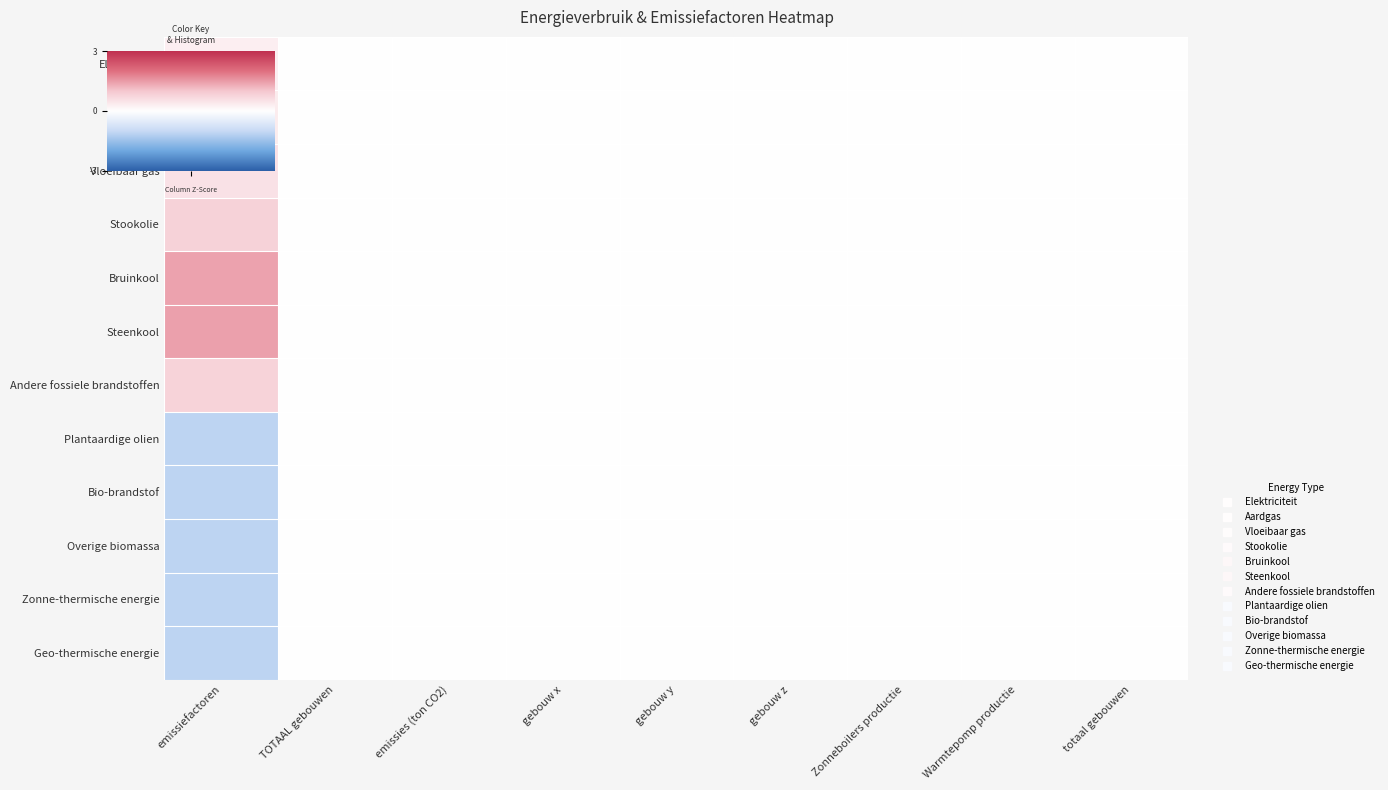

Reading left to right, extract all data points from this chart.

Elektriciteit: emissiefactoren=0.3	TOTAAL gebouwen=0.0	emissies (ton CO2)=0.0	gebouw x=0.0	gebouw y=0.0	gebouw z=0.0	Zonneboilers productie=0.0	Warmtepomp productie=0.0	totaal gebouwen=0.0
Aardgas: emissiefactoren=0.3	TOTAAL gebouwen=0.0	emissies (ton CO2)=0.0	gebouw x=0.0	gebouw y=0.0	gebouw z=0.0	Zonneboilers productie=0.0	Warmtepomp productie=0.0	totaal gebouwen=0.0
Vloeibaar gas: emissiefactoren=0.5	TOTAAL gebouwen=0.0	emissies (ton CO2)=0.0	gebouw x=0.0	gebouw y=0.0	gebouw z=0.0	Zonneboilers productie=0.0	Warmtepomp productie=0.0	totaal gebouwen=0.0
Stookolie: emissiefactoren=0.8	TOTAAL gebouwen=0.0	emissies (ton CO2)=0.0	gebouw x=0.0	gebouw y=0.0	gebouw z=0.0	Zonneboilers productie=0.0	Warmtepomp productie=0.0	totaal gebouwen=0.0
Bruinkool: emissiefactoren=1.4	TOTAAL gebouwen=0.0	emissies (ton CO2)=0.0	gebouw x=0.0	gebouw y=0.0	gebouw z=0.0	Zonneboilers productie=0.0	Warmtepomp productie=0.0	totaal gebouwen=0.0
Steenkool: emissiefactoren=1.4	TOTAAL gebouwen=0.0	emissies (ton CO2)=0.0	gebouw x=0.0	gebouw y=0.0	gebouw z=0.0	Zonneboilers productie=0.0	Warmtepomp productie=0.0	totaal gebouwen=0.0
Andere fossiele brandstoffen: emissiefactoren=0.8	TOTAAL gebouwen=0.0	emissies (ton CO2)=0.0	gebouw x=0.0	gebouw y=0.0	gebouw z=0.0	Zonneboilers productie=0.0	Warmtepomp productie=0.0	totaal gebouwen=0.0
Plantaardige olien: emissiefactoren=-1.1	TOTAAL gebouwen=0.0	emissies (ton CO2)=0.0	gebouw x=0.0	gebouw y=0.0	gebouw z=0.0	Zonneboilers productie=0.0	Warmtepomp productie=0.0	totaal gebouwen=0.0
Bio-brandstof: emissiefactoren=-1.1	TOTAAL gebouwen=0.0	emissies (ton CO2)=0.0	gebouw x=0.0	gebouw y=0.0	gebouw z=0.0	Zonneboilers productie=0.0	Warmtepomp productie=0.0	totaal gebouwen=0.0
Overige biomassa: emissiefactoren=-1.1	TOTAAL gebouwen=0.0	emissies (ton CO2)=0.0	gebouw x=0.0	gebouw y=0.0	gebouw z=0.0	Zonneboilers productie=0.0	Warmtepomp productie=0.0	totaal gebouwen=0.0
Zonne-thermische energie: emissiefactoren=-1.1	TOTAAL gebouwen=0.0	emissies (ton CO2)=0.0	gebouw x=0.0	gebouw y=0.0	gebouw z=0.0	Zonneboilers productie=0.0	Warmtepomp productie=0.0	totaal gebouwen=0.0
Geo-thermische energie: emissiefactoren=-1.1	TOTAAL gebouwen=0.0	emissies (ton CO2)=0.0	gebouw x=0.0	gebouw y=0.0	gebouw z=0.0	Zonneboilers productie=0.0	Warmtepomp productie=0.0	totaal gebouwen=0.0